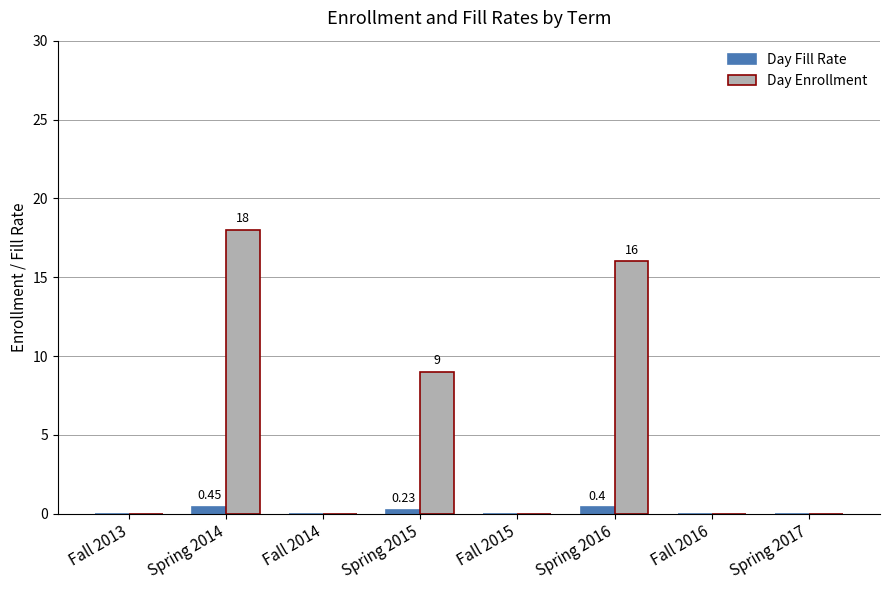

At which category is the sum across all series the highest?

Spring 2014